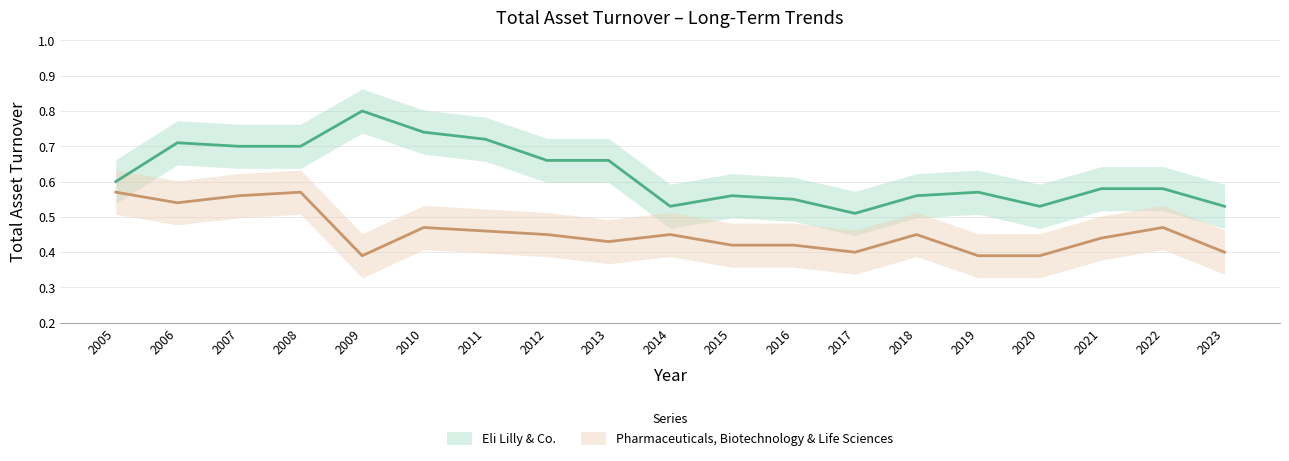

Which category has the lowest value across all series?

2009